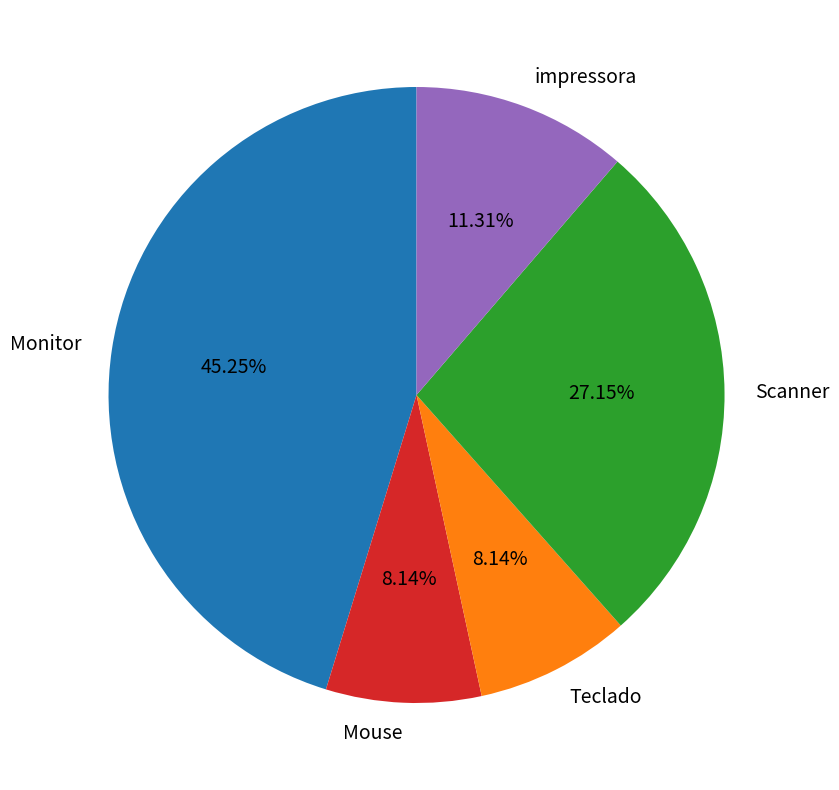

The Monitor slice represents 45% of the pie. True or false?

True